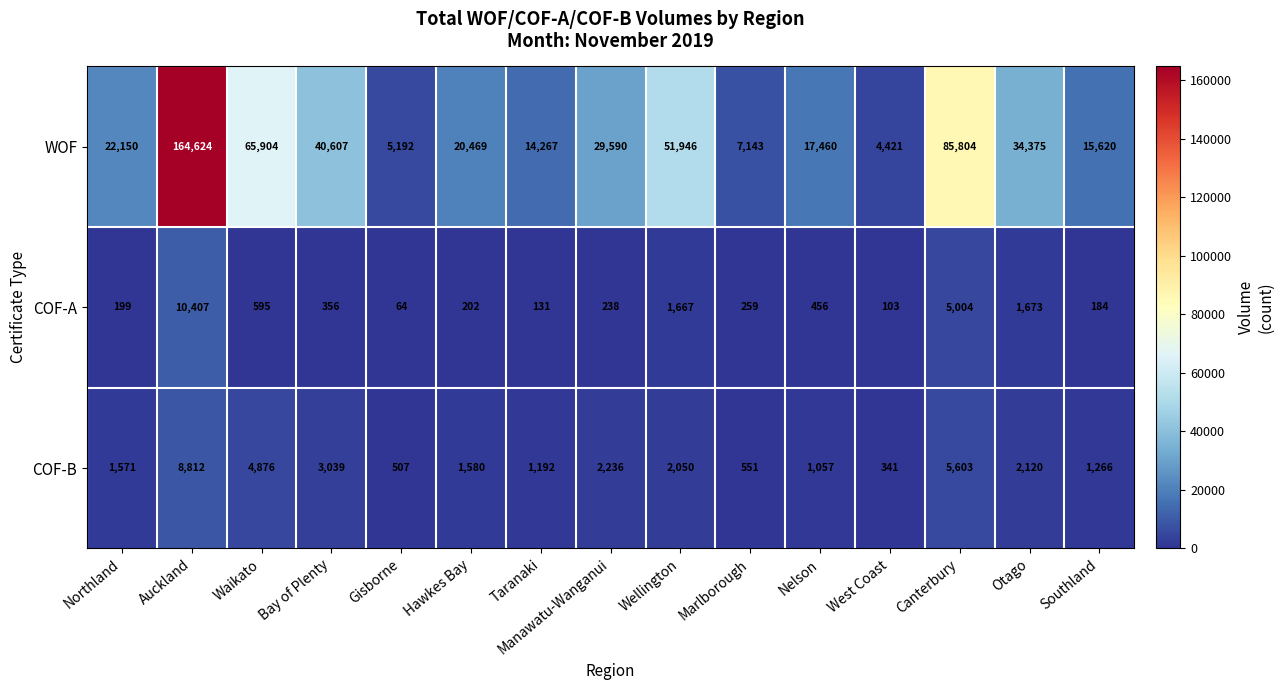

How many distinct data groups are displayed?

3